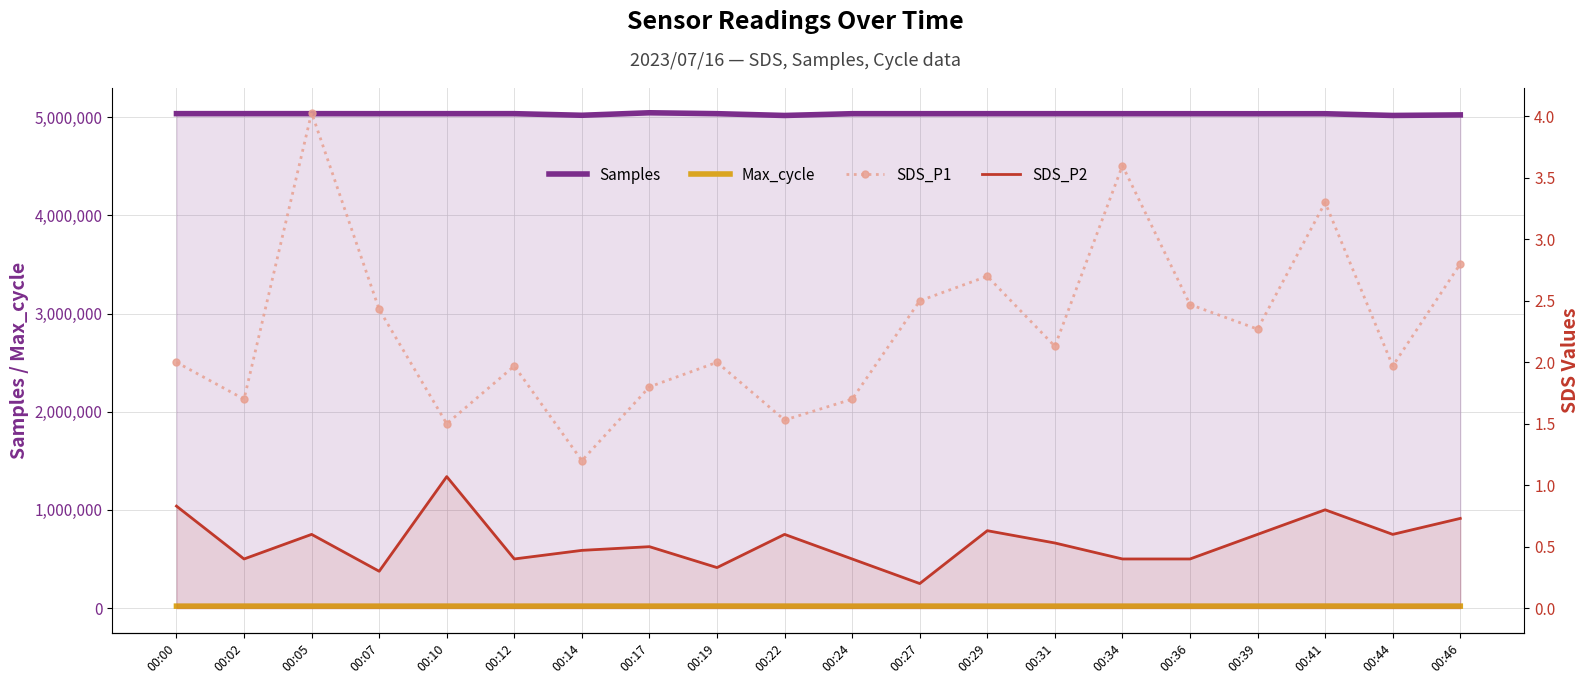

What is the difference between the Samples values at 00:39 and 00:44?

17384.0